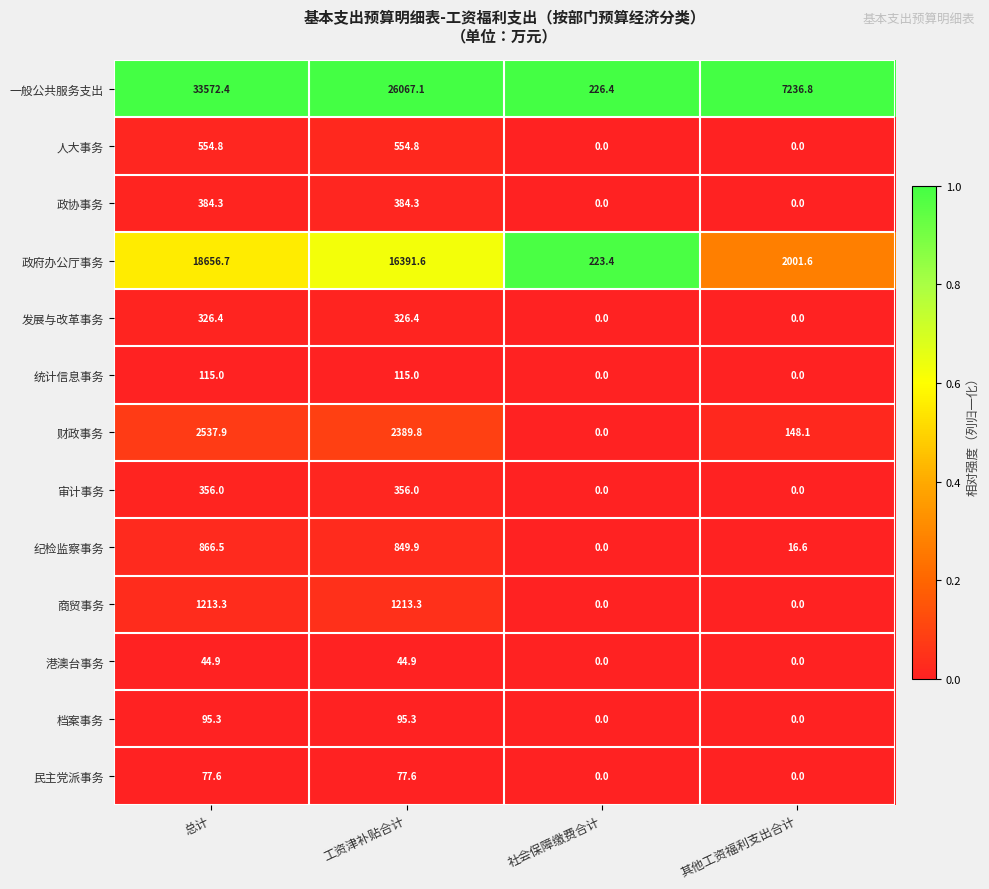

Where does the 港澳台事务 series first go above 44?

总计